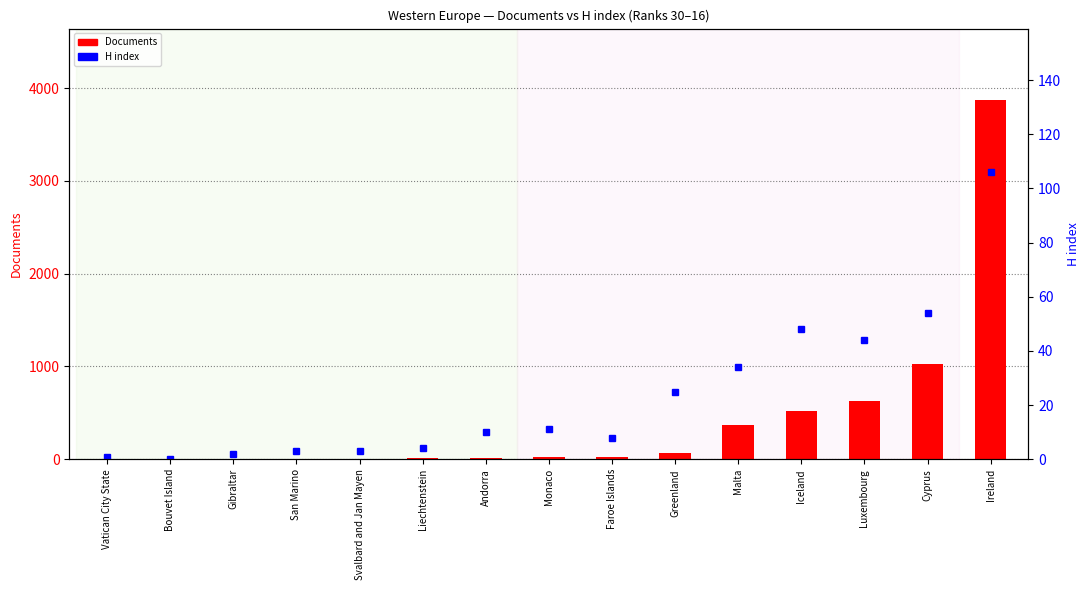

What are all the series names shown in the legend?

Documents, H index